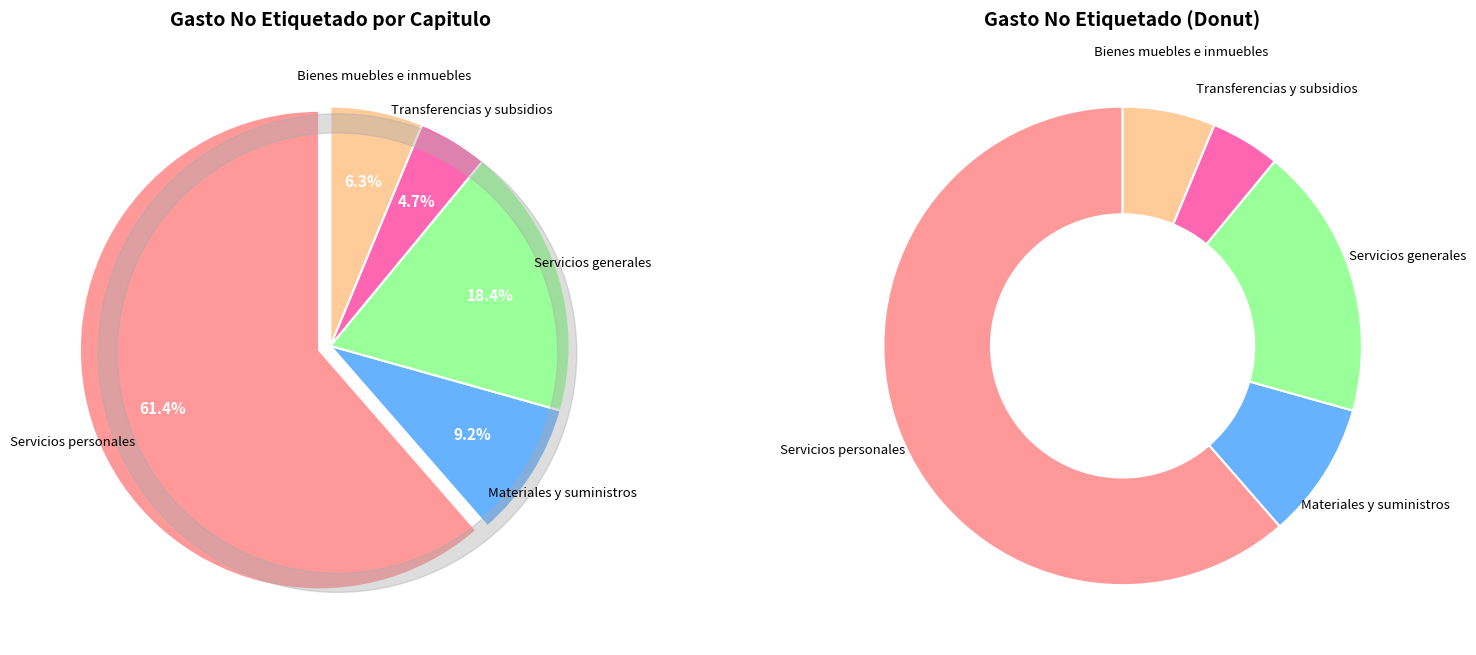

Which slice represents more than half of the pie?

Servicios personales